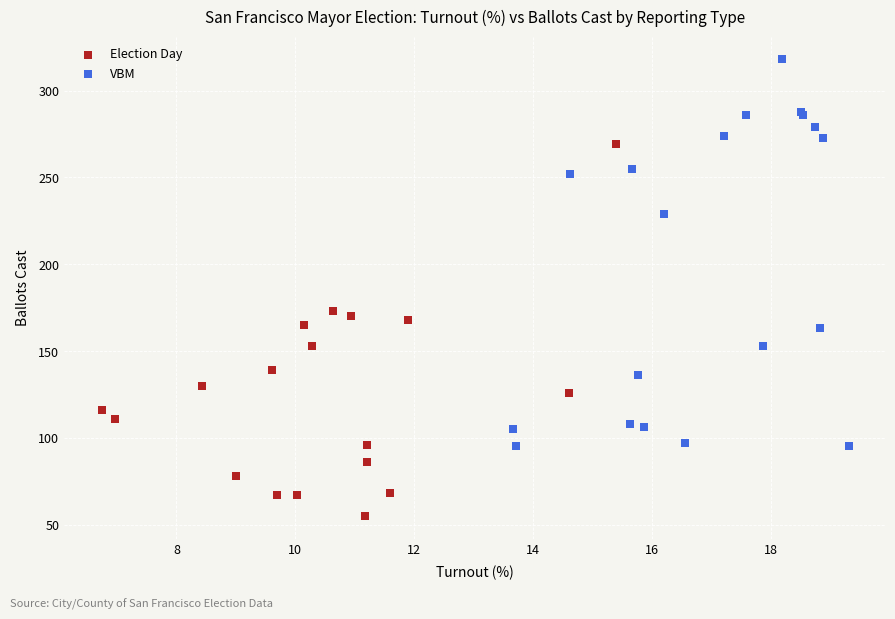

Which series reaches the maximum Y coordinate?

VBM